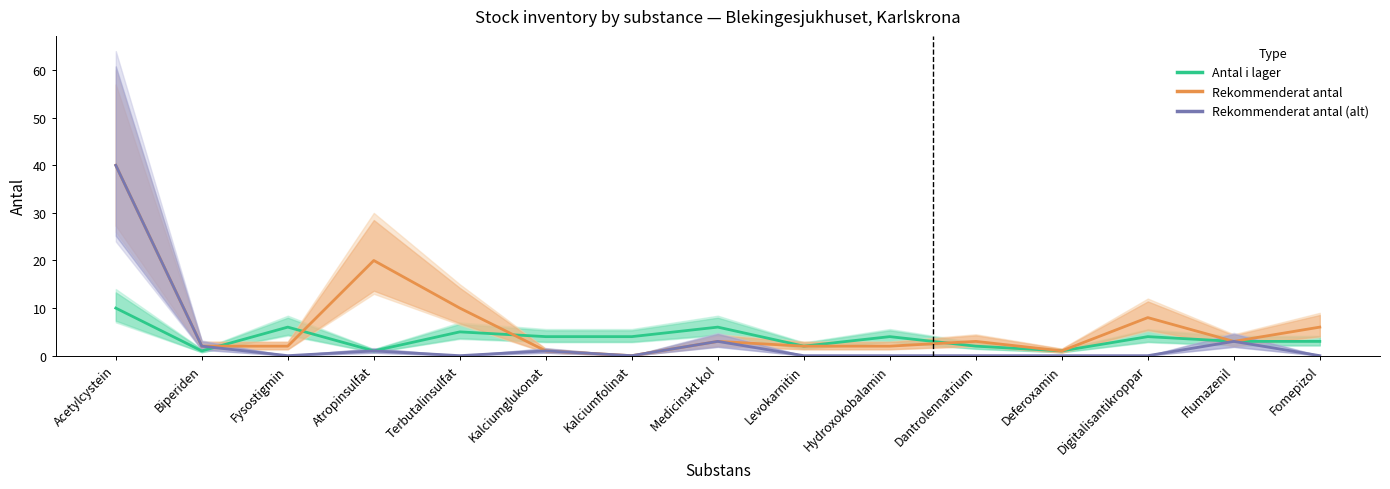

What is the highest value of the Antal i lager series?

10